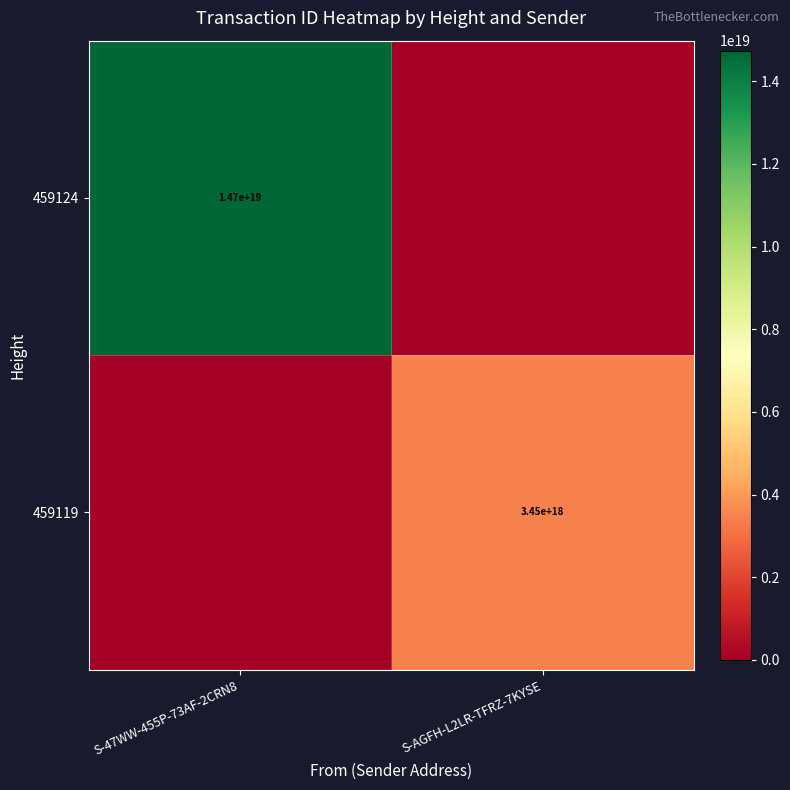

The 459119 series shows 3450000000000000000 at S-AGFH-L2LR-TFRZ-7KYSE. True or false?

True